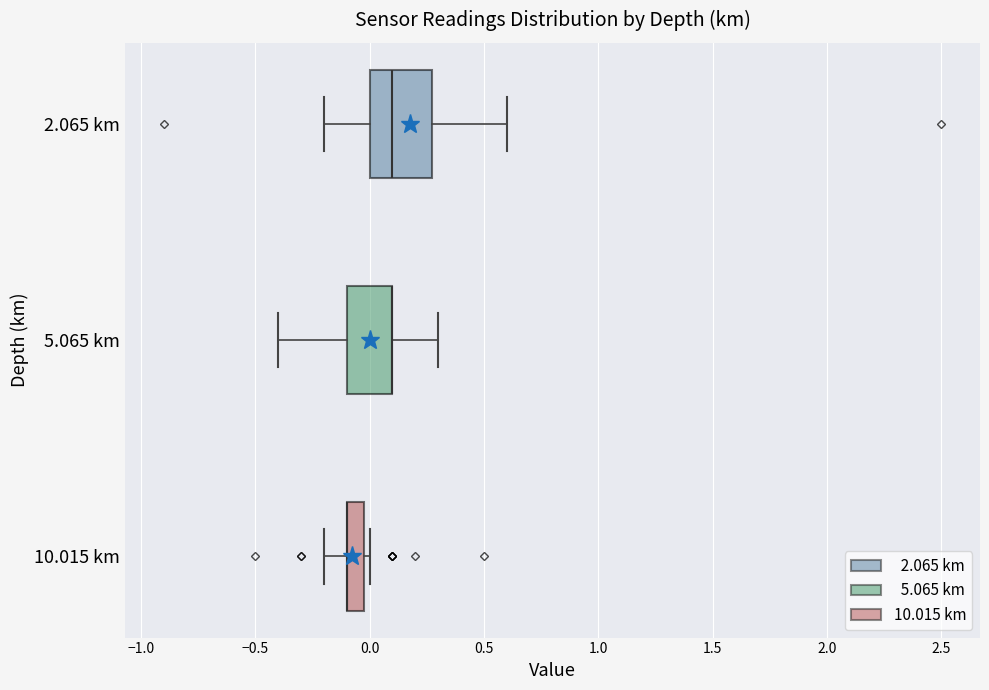

Where does the median line of the box for 2.065 km sit on the x-axis? The values are not printed on the chart, so give them approximately, as read against the axis.

0.1